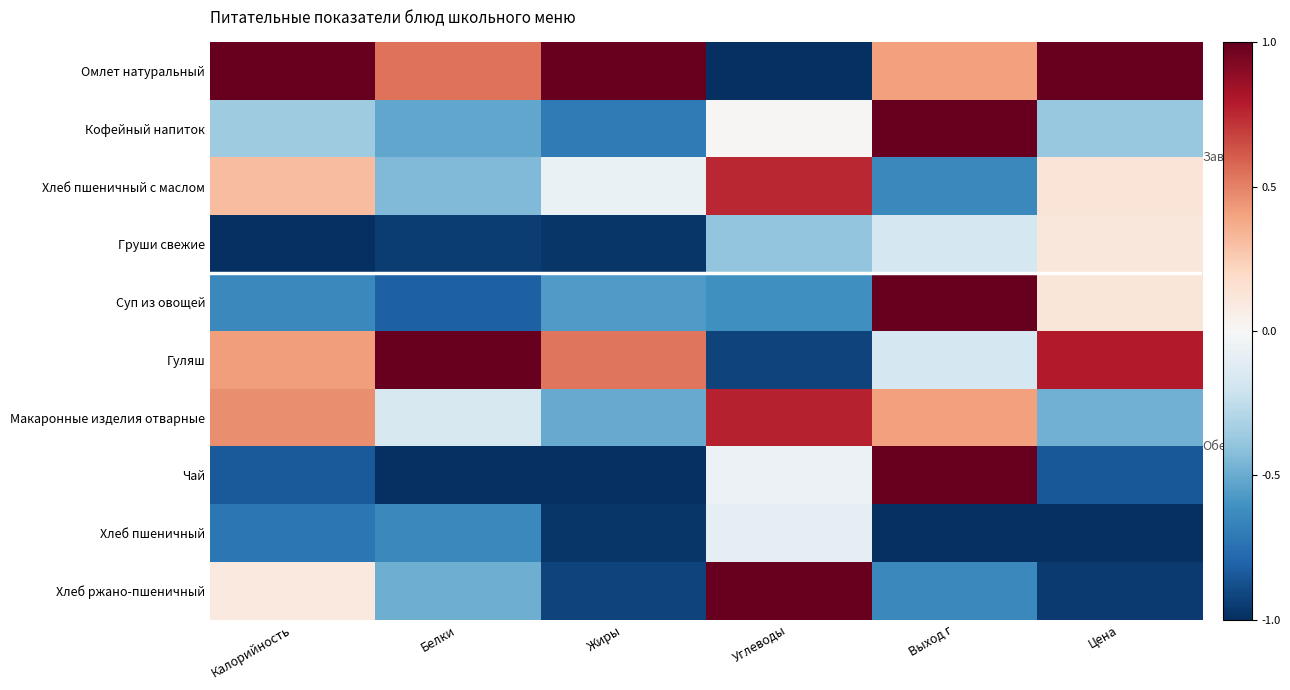

Count the number of data series in this chart.

10